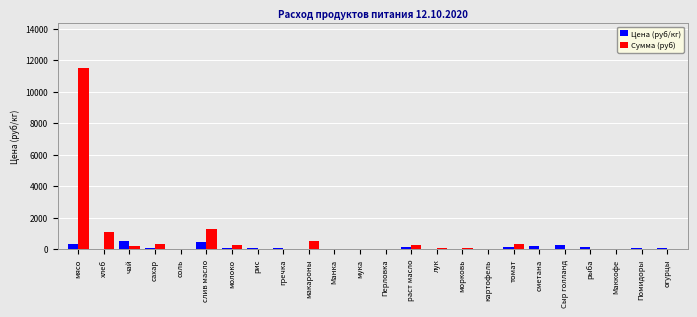

Which series has the largest range (max minus min)?

Сумма (руб)